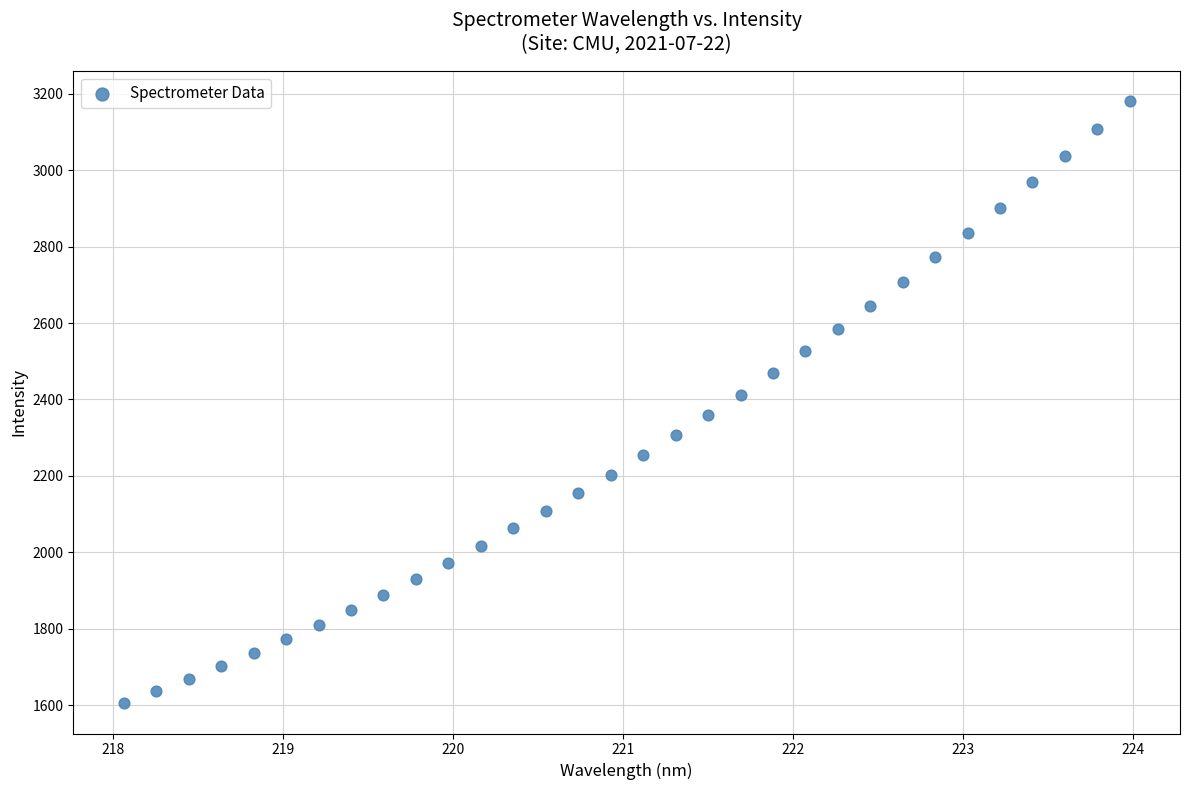

What is the range of X values (max minus min)?

5.9